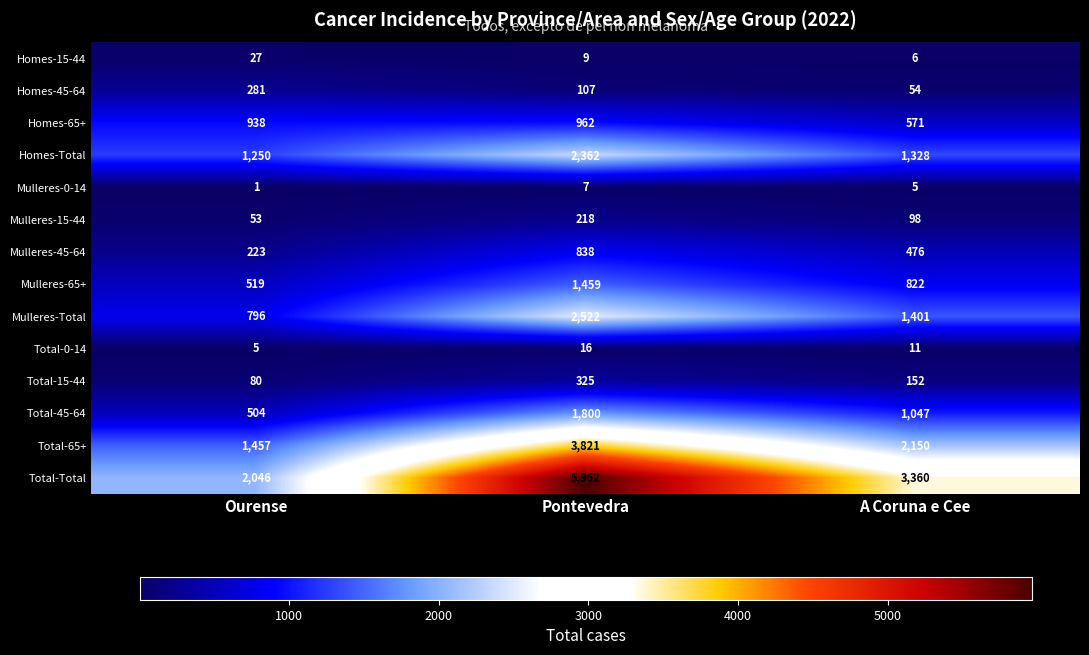

Rank the series by their maximum value, from highest to lowest.

Total-Total, Total-65+, Mulleres-Total, Homes-Total, Total-45-64, Mulleres-65+, Homes-65+, Mulleres-45-64, Total-15-44, Homes-45-64, Mulleres-15-44, Homes-15-44, Total-0-14, Mulleres-0-14